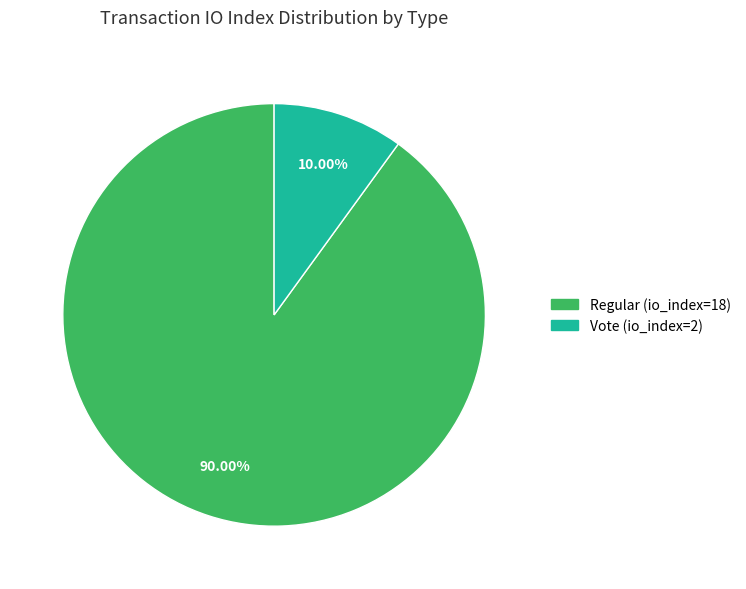

Which slice represents more than half of the pie?

Regular (io_index=18)